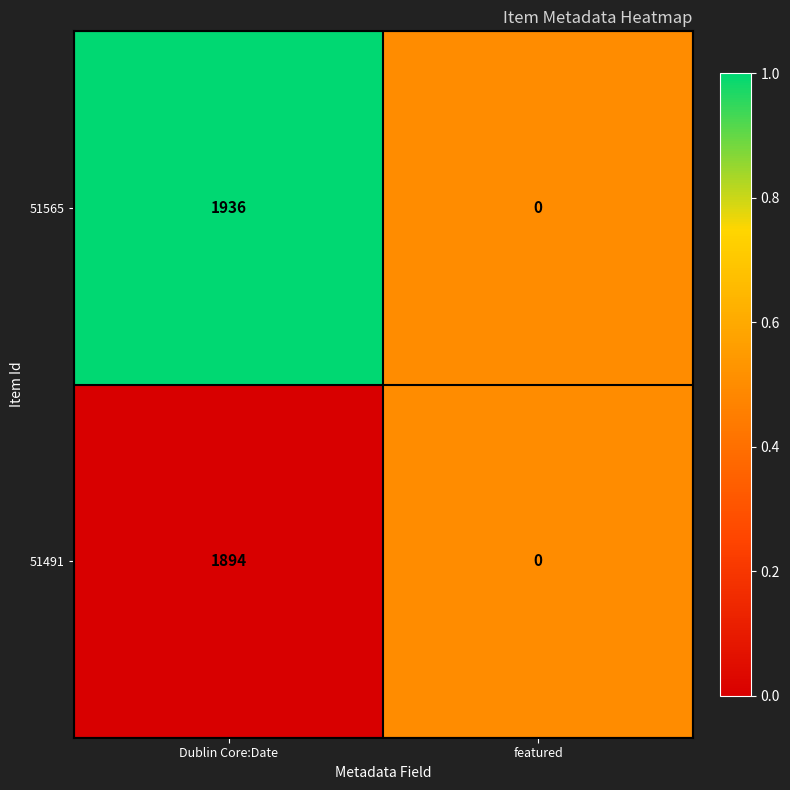

Which series has the largest range (max minus min)?

51565